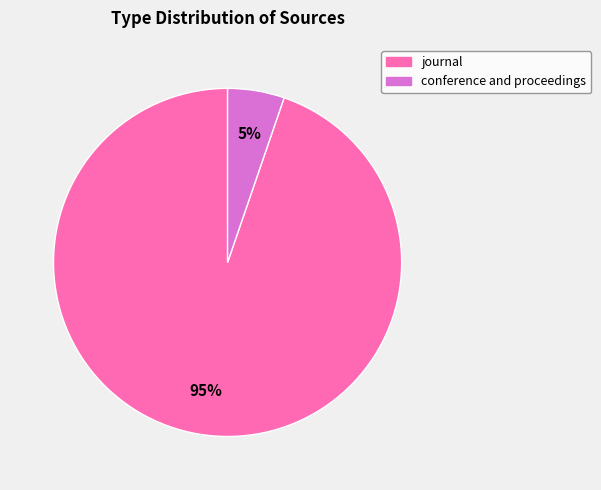

To the nearest percent, what is the combined percentage of conference and proceedings and journal?

100%